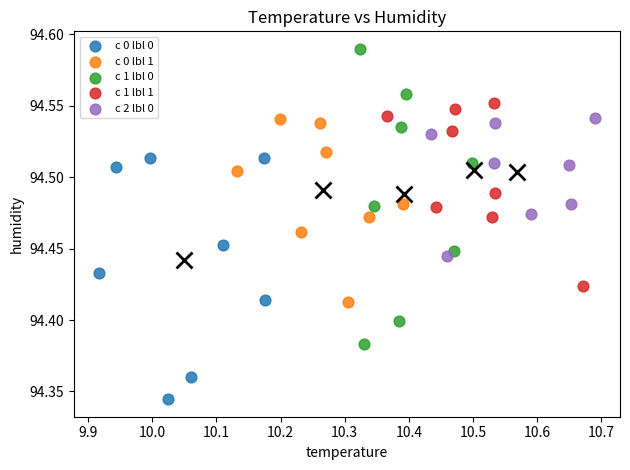

Which series has the widest spread of Y values?

c 1 lbl 0